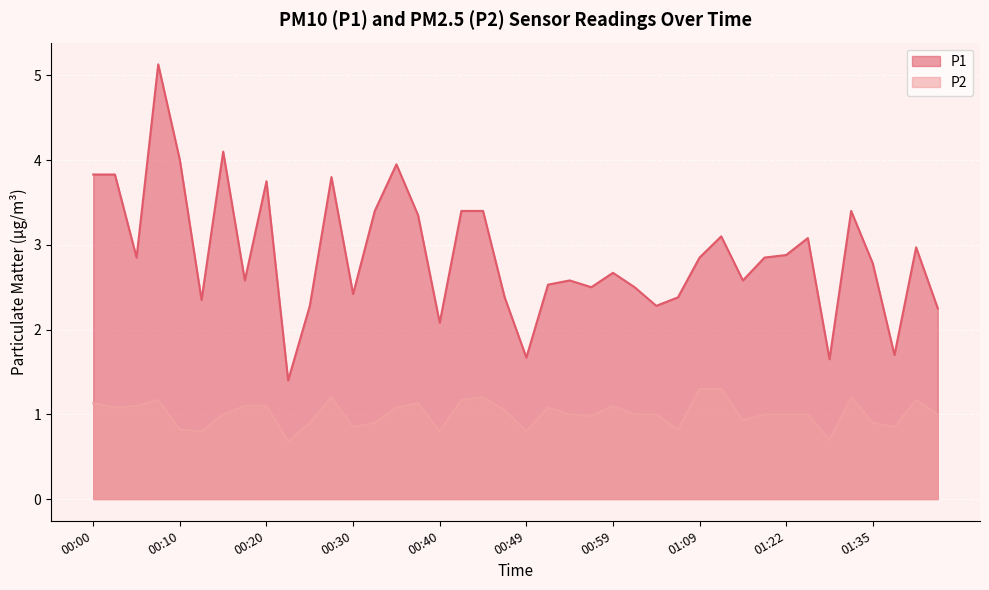

At how many categories does at least one series exceed 1?

40